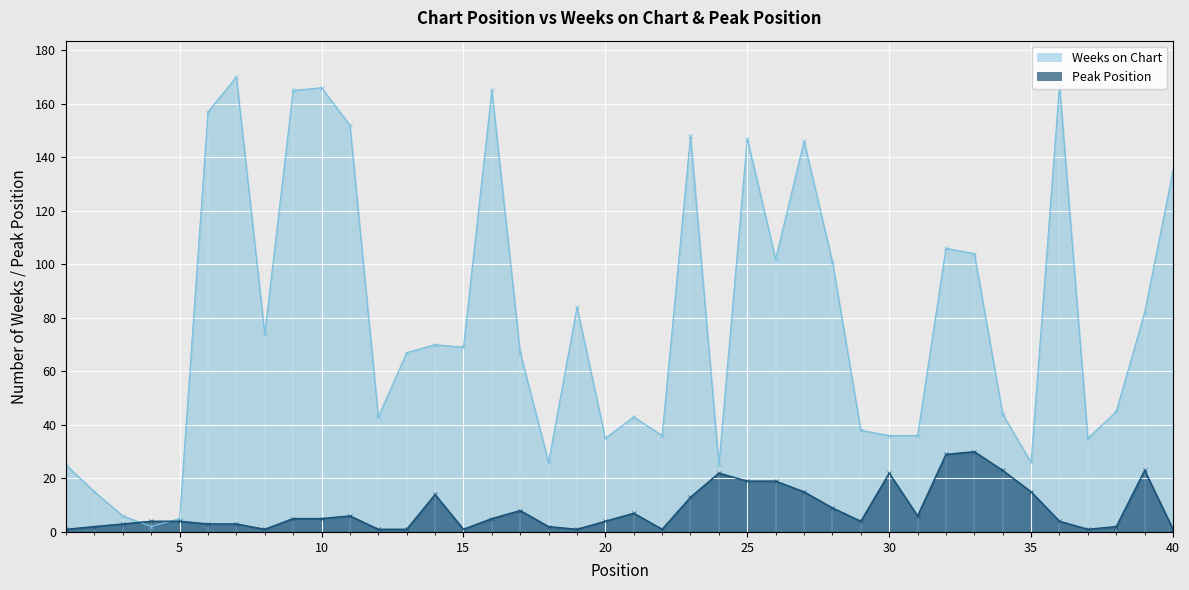

Which series changed the most between 20 and 36?

Weeks on Chart